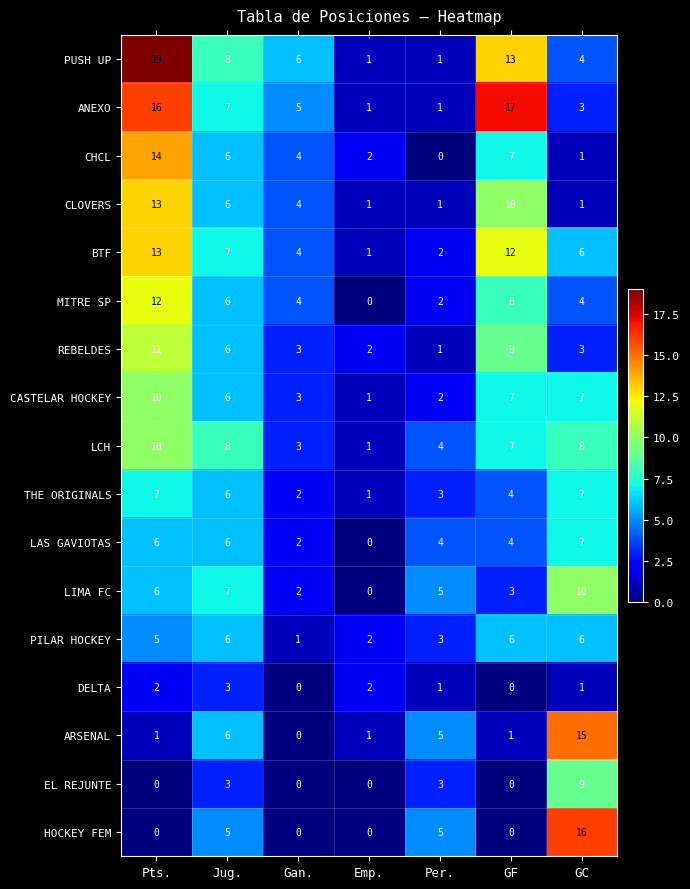

What is the difference between the second highest and minimum values in the ARSENAL series?

6